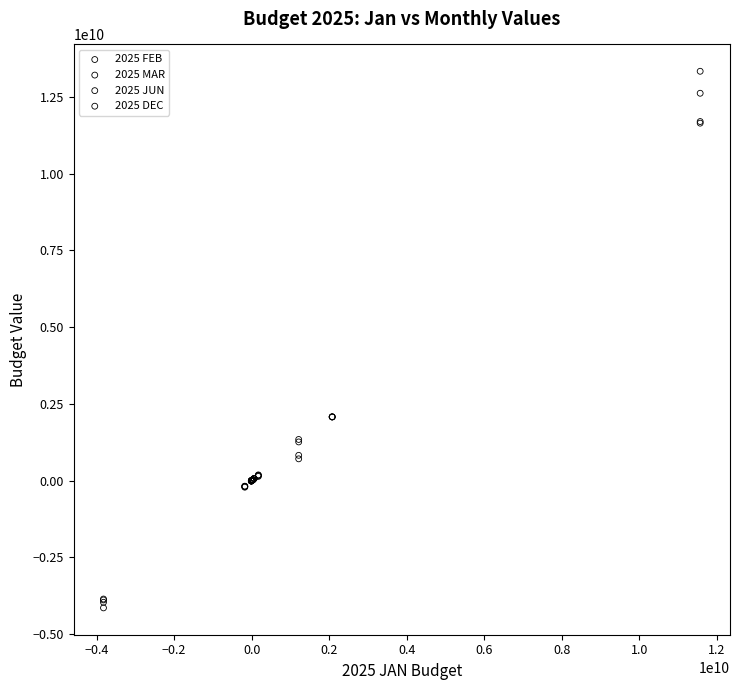

What are all the series names shown in the legend?

2025 FEB, 2025 MAR, 2025 JUN, 2025 DEC